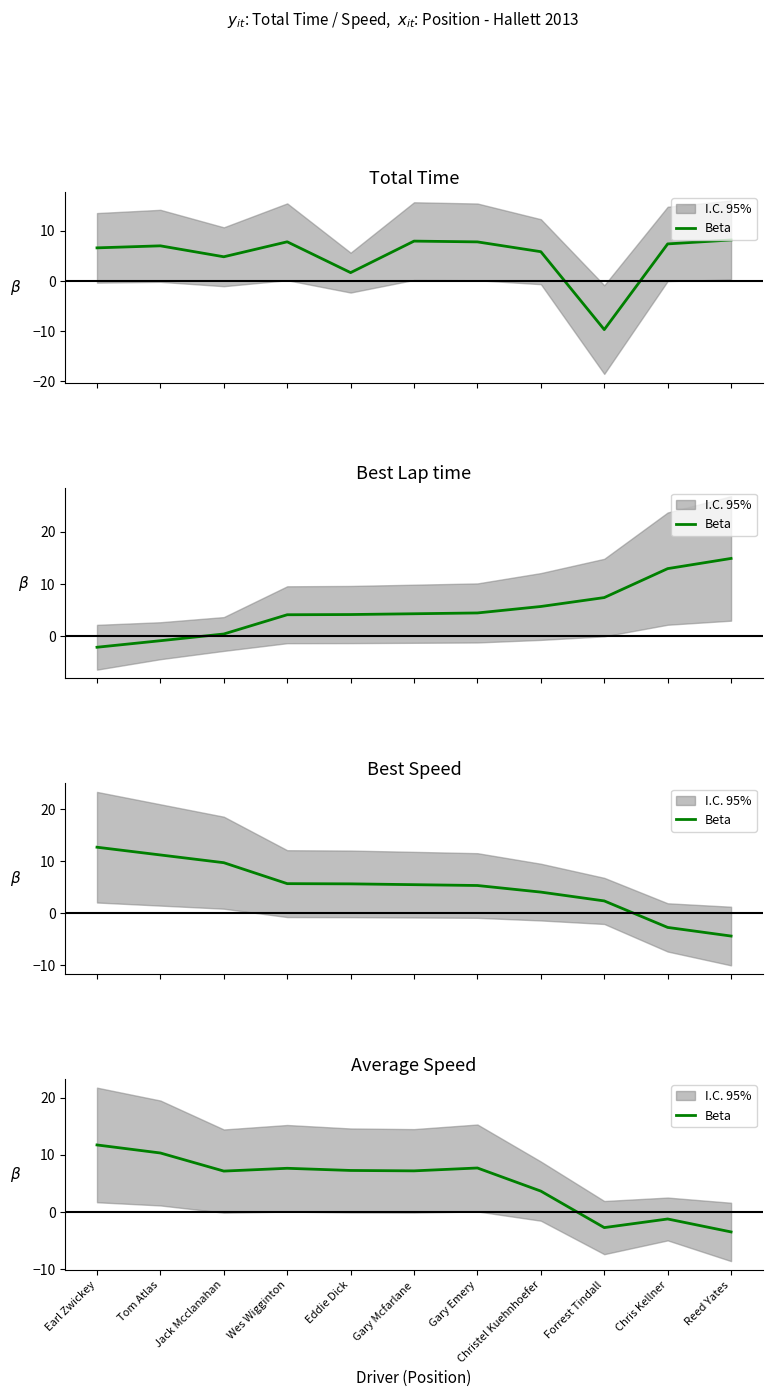

True or false: there are more than 1 points higher than both neighbors.

True